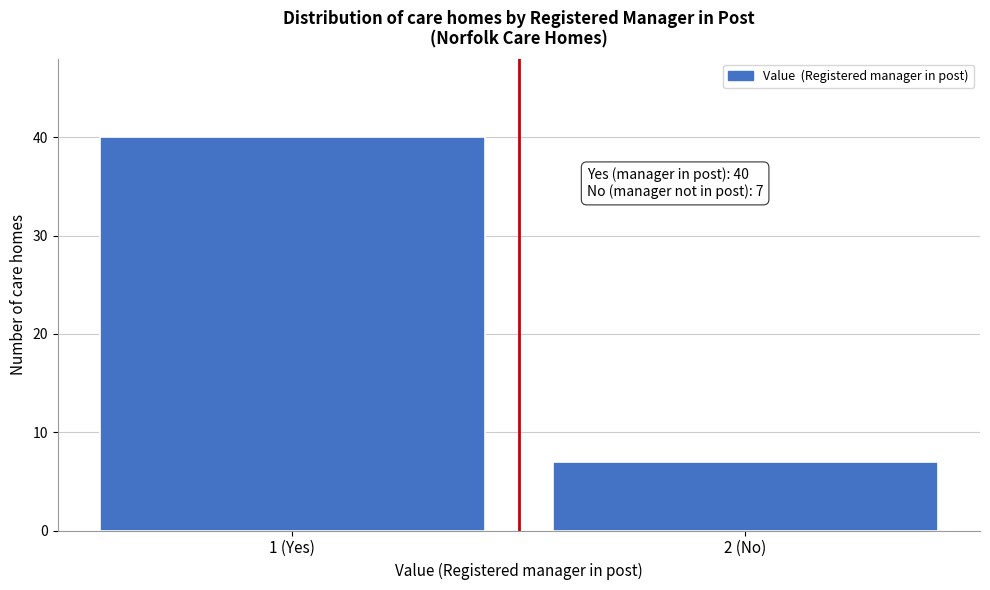

Reading right to left, list all the values displayed in this chart.

7	40